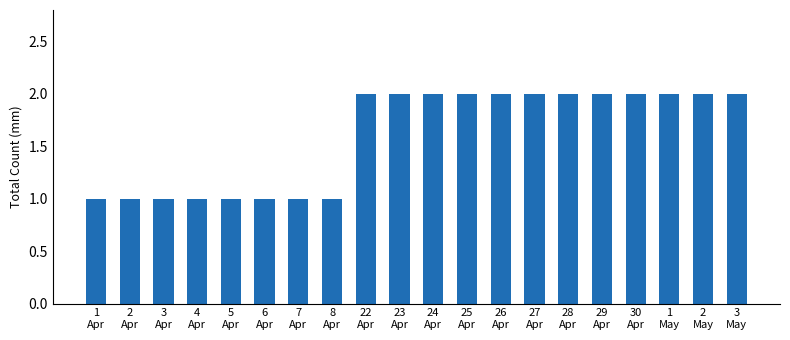

What is the value of the 18th bar from the left?

2